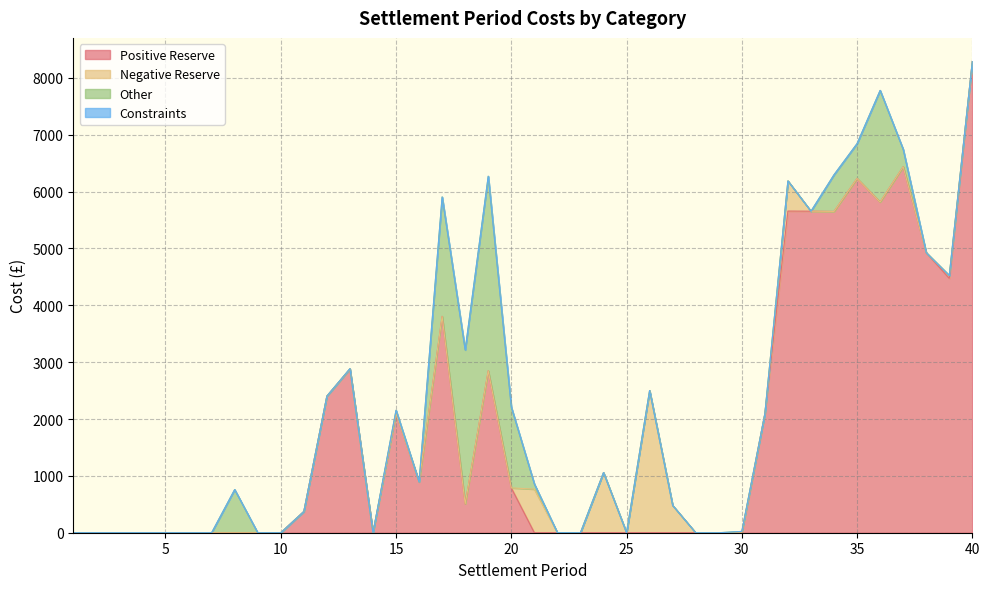

What is the greatest value displayed?

8288.7